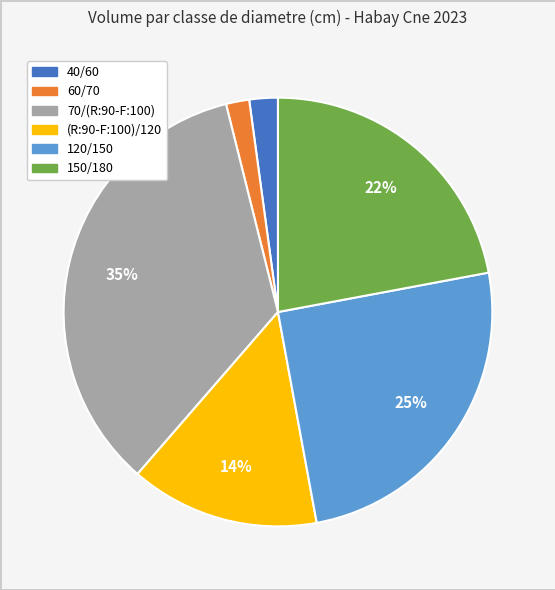

Do 70/(R:90-F:100) and 150/180 together represent more than half of the pie?

Yes